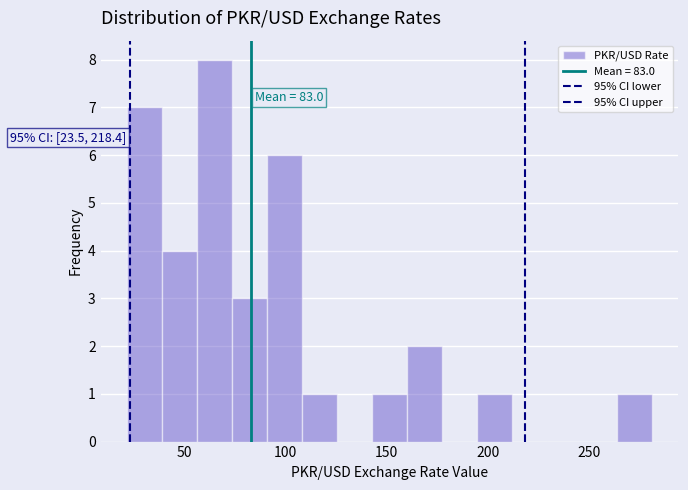

Around what value on the x-axis is the tallest bar? Give the approximate position of its centre, as read against the axis.

65